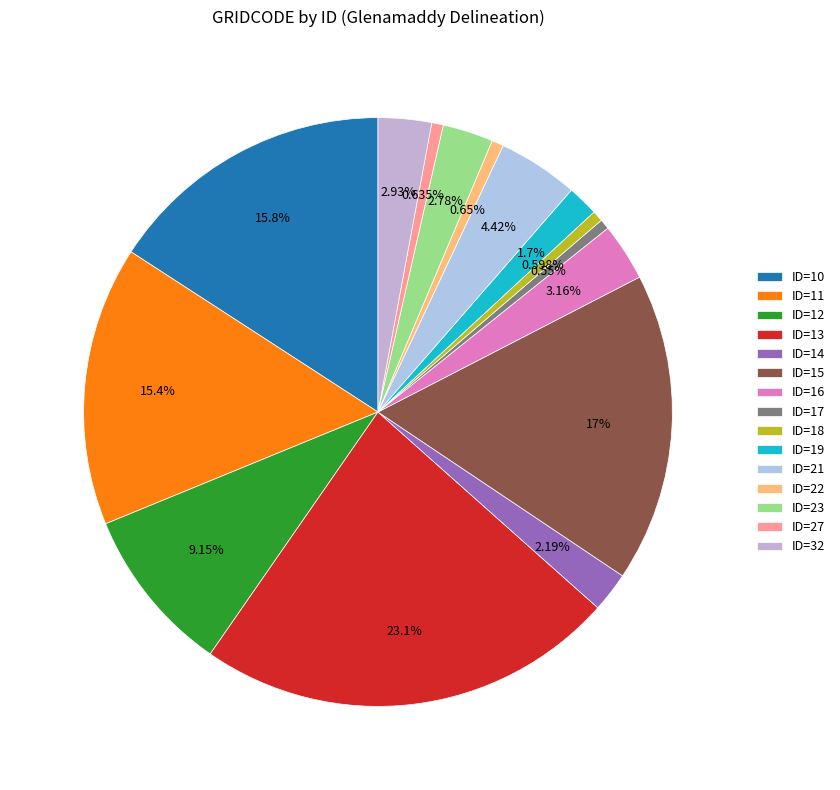

What is the change in value from ID=11 to ID=22?

-5878